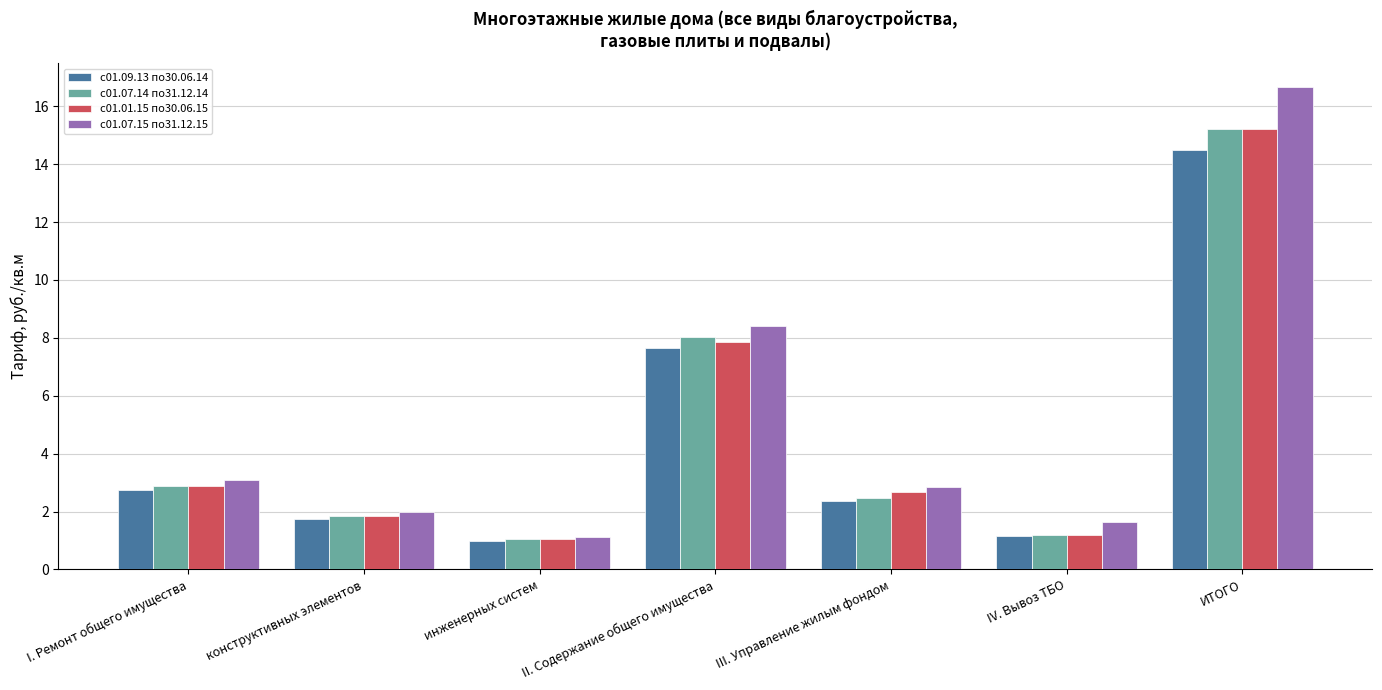

At which category does the chart reach its minimum across all series?

инженерных систем